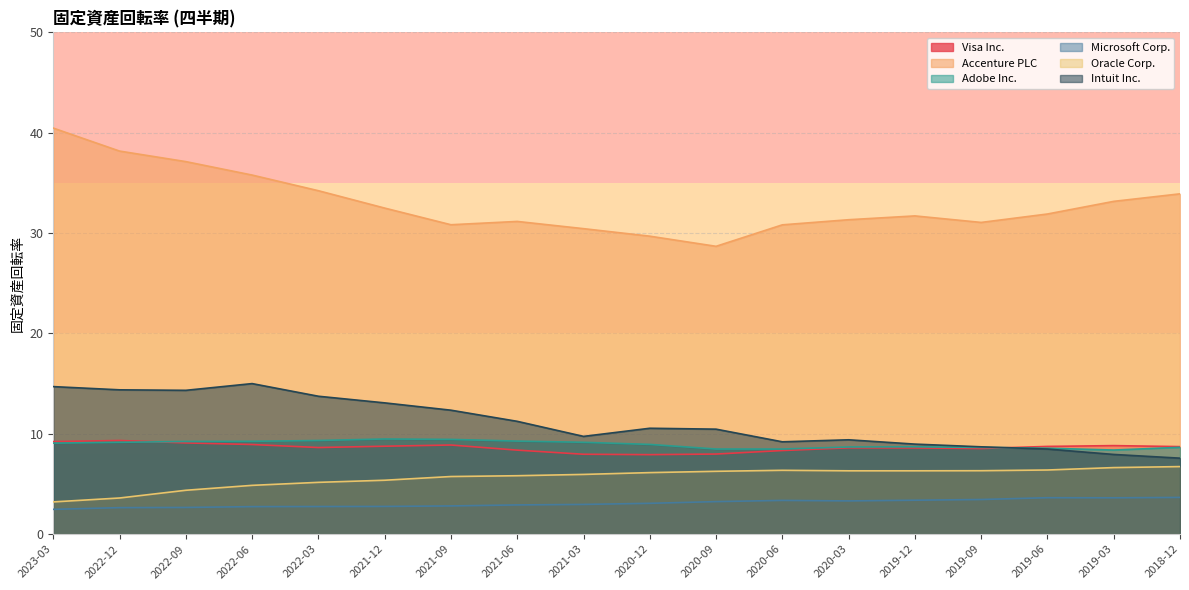

At 2019-12, list the series in order from largest to smallest.

Accenture PLC, Intuit Inc., Adobe Inc., Visa Inc., Oracle Corp., Microsoft Corp.